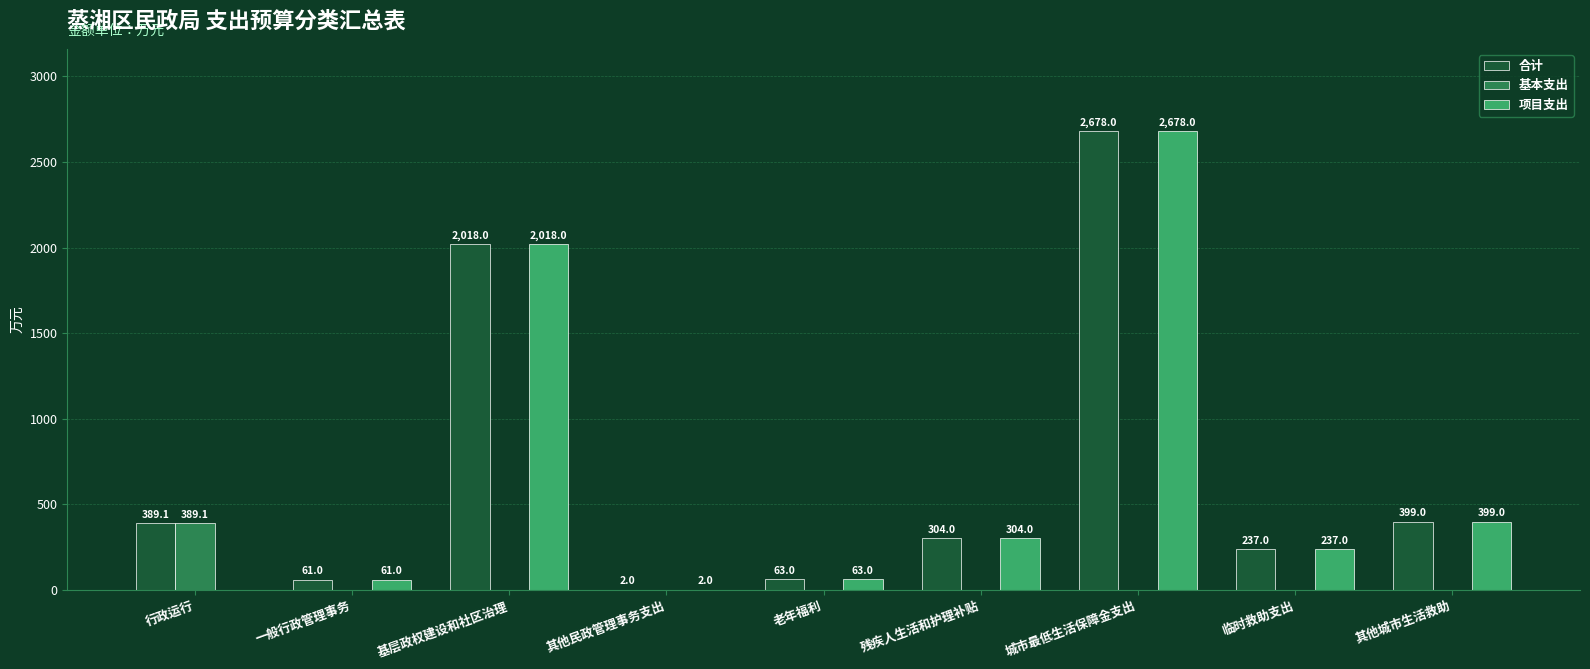

At which category is the sum across all series the highest?

城市最低生活保障金支出